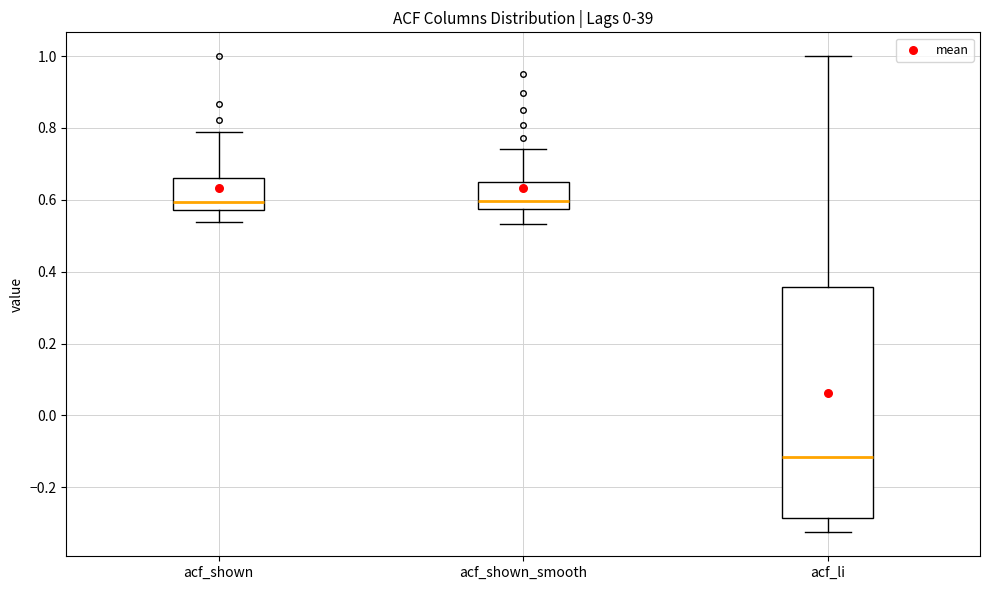

Reading left to right, transcribe this box plot: for each box, give where its median line is, the range the box spans, and where its two whiskers end, as read against the y-axis. The values are not printed on the chart, so give them approximately, as read against the axis.

acf_shown: median 0.60, box 0.58 to 0.66, whiskers 0.54 to 0.78
acf_shown_smooth: median 0.60, box 0.58 to 0.64, whiskers 0.54 to 0.74
acf_li: median -0.12, box -0.28 to 0.36, whiskers -0.32 to 1.00